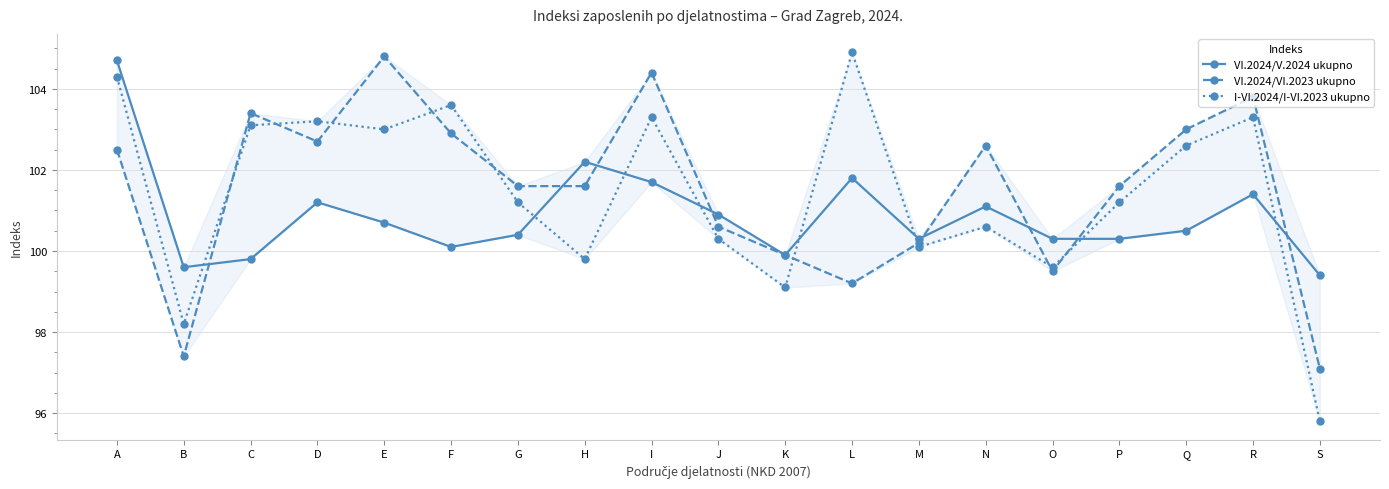

How many lines are shown in the chart?

3